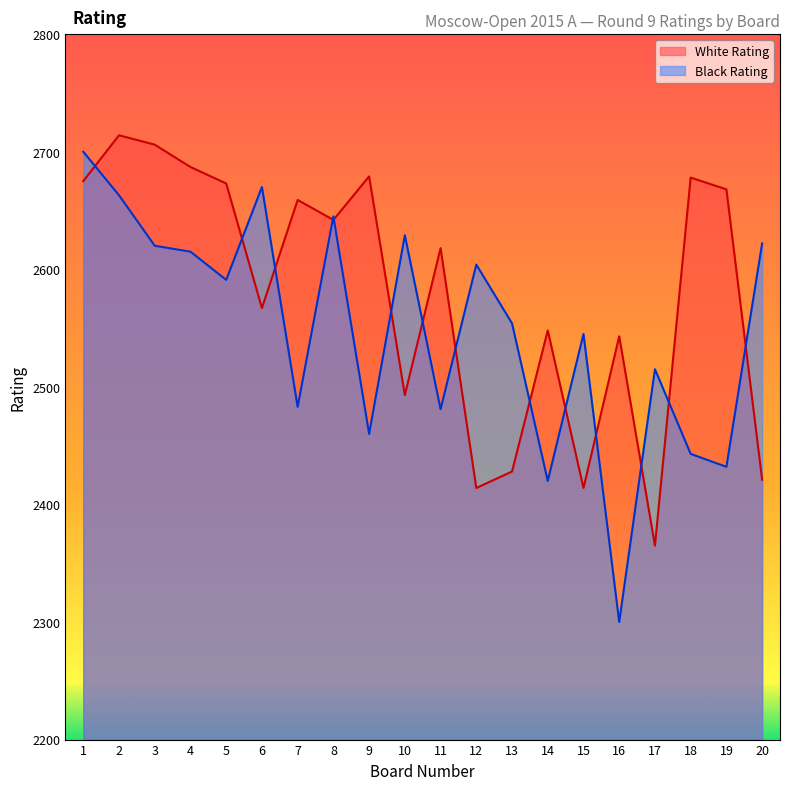

True or false: Black Rating and White Rating intersect in this chart.

True